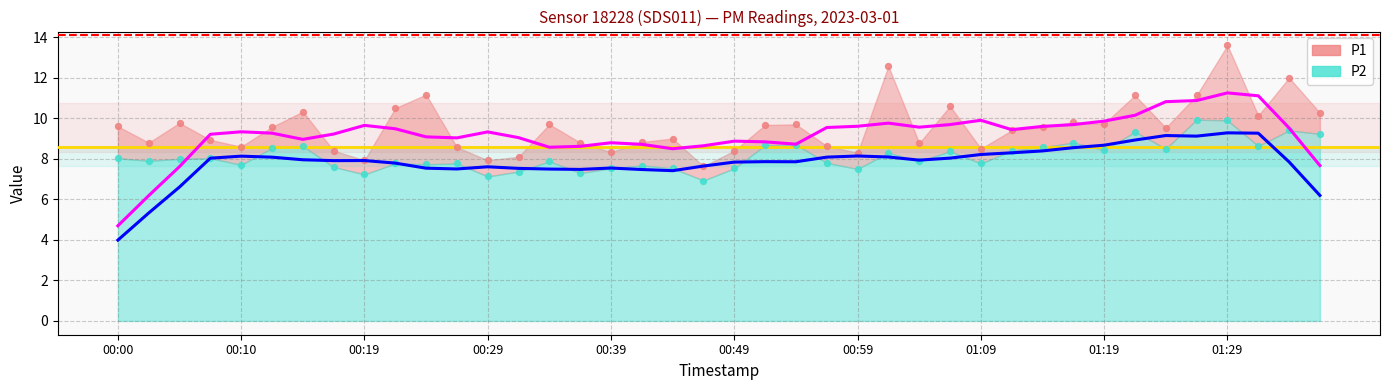

Which series contains the lowest Y value?

P2